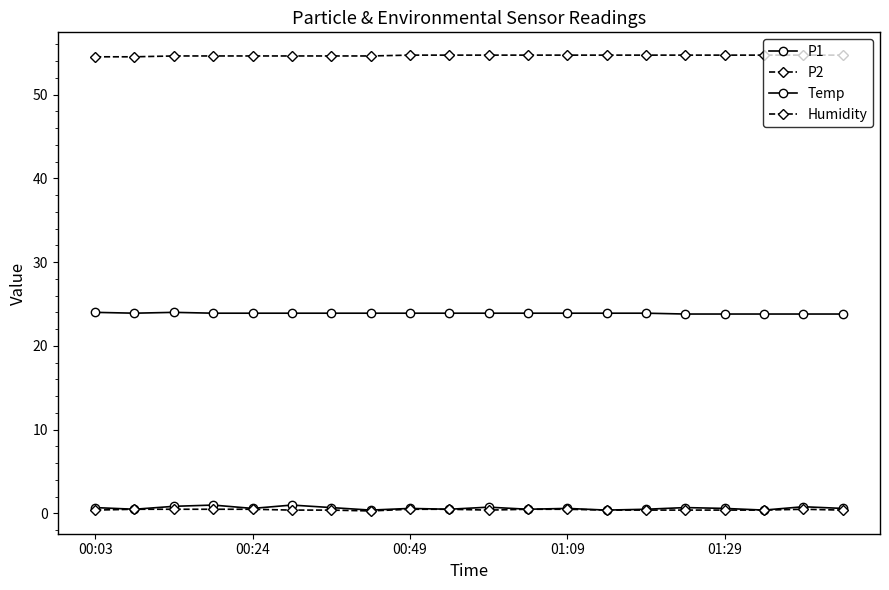

True or false: P1 and Humidity intersect in this chart.

False